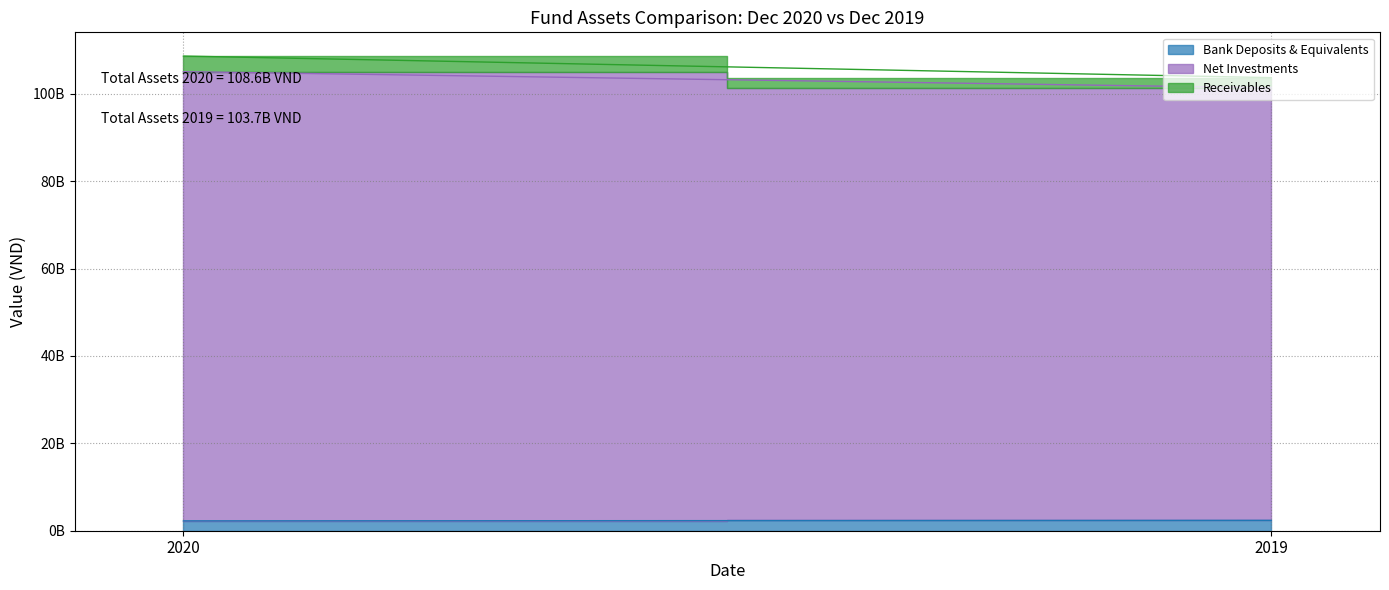

Which category has the lowest value in the Net Investments series?

2019